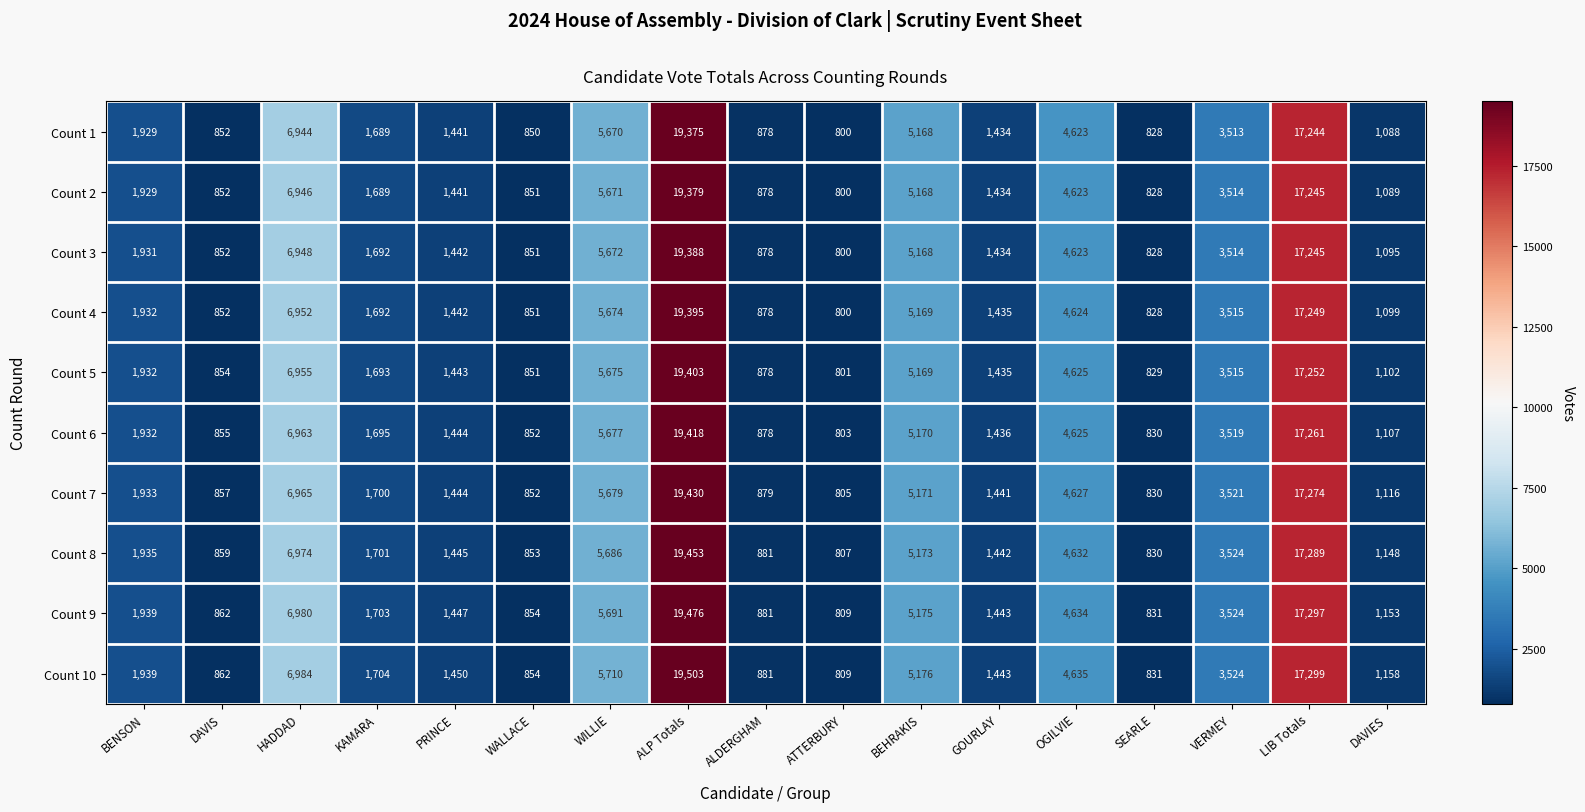

What is the difference between the second highest and minimum values in the Count 3 series?

16445